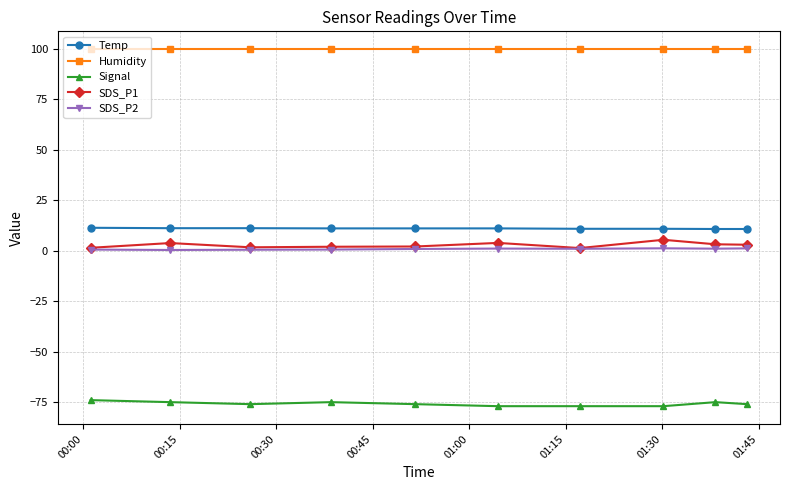

True or false: Humidity and SDS_P2 intersect in this chart.

False